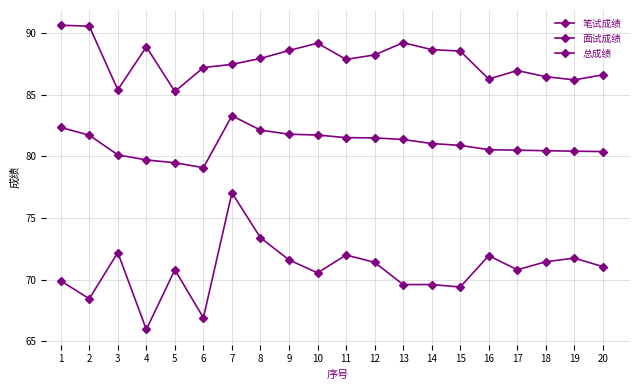

How many lines are shown in the chart?

3